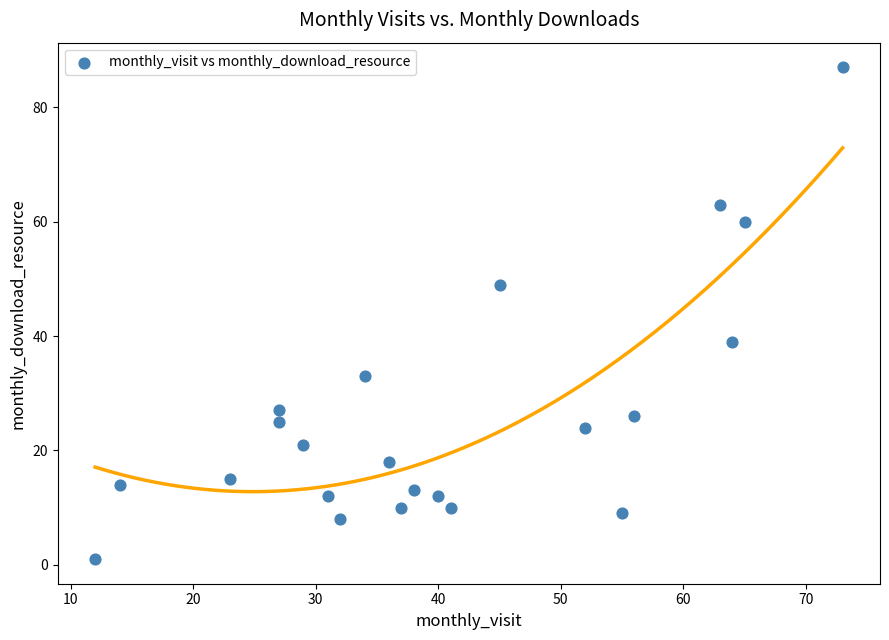

What is the range of Y values (max minus min)?

86